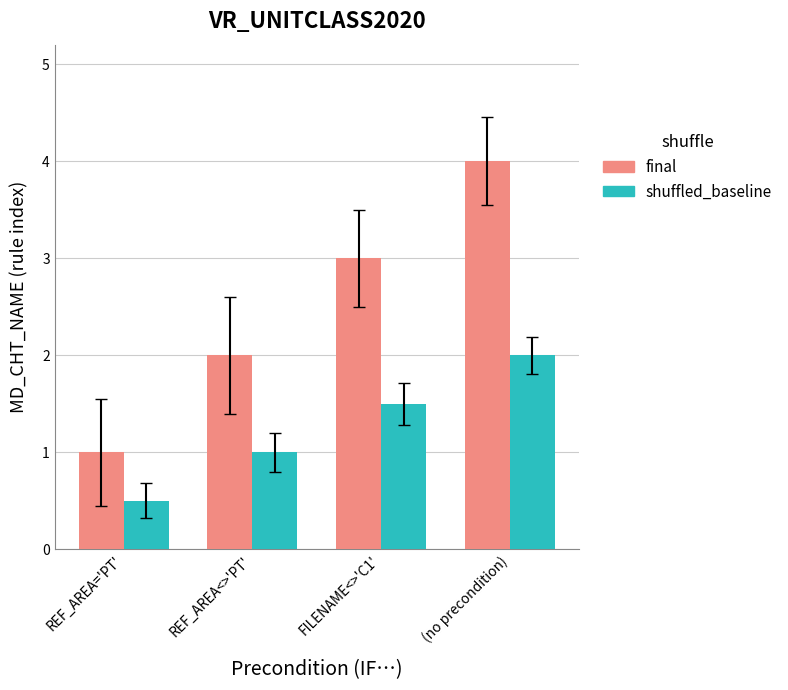

How many bars are there in each group?

2